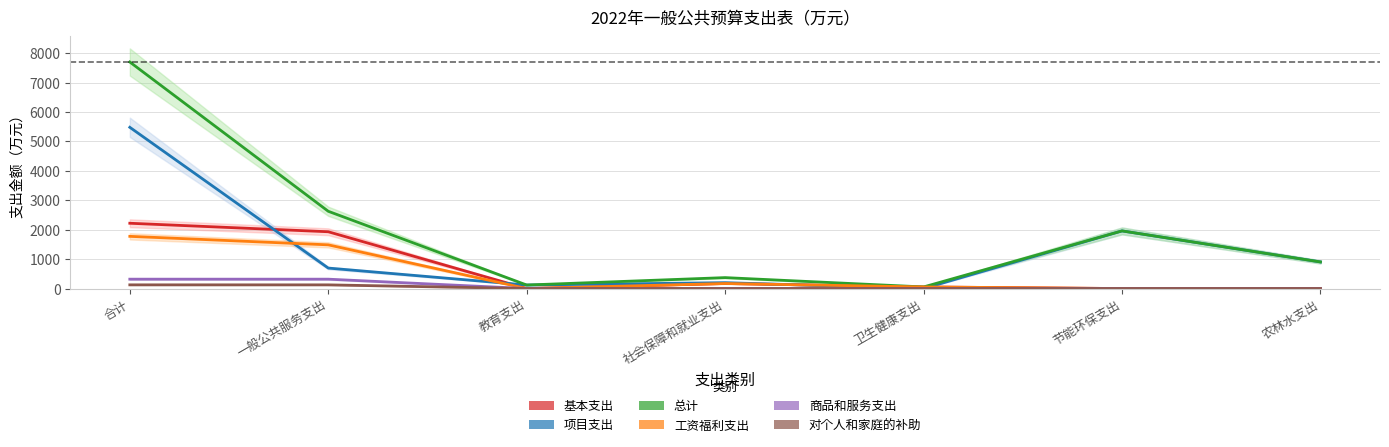

Reading left to right, transcribe all the data shown in this chart.

基本支出: 2219.2	1930.1	0.0	172.0	54.9	0.0	0.0
项目支出: 5479.5	696.0	120.0	200.0	0.0	1959.0	904.5
总计: 7698.8	2626.1	120.0	372.0	54.9	1959.0	904.5
工资福利支出: 1774.1	1485.5	0.0	171.6	54.9	0.0	0.0
商品和服务支出: 319.0	319.0	0.0	0.0	0.0	0.0	0.0
对个人和家庭的补助: 126.1	125.7	0.0	0.5	0.0	0.0	0.0